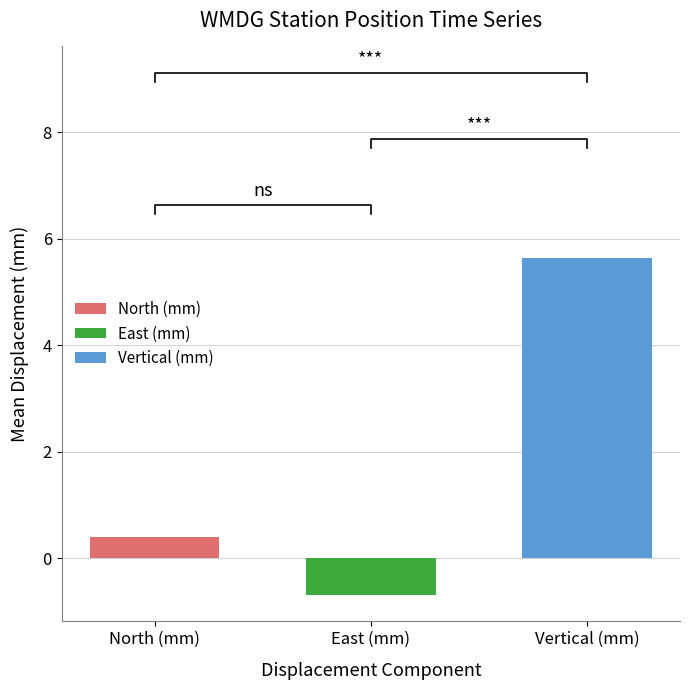

What is the approximate value of North (mm) at East (mm)?

0.4